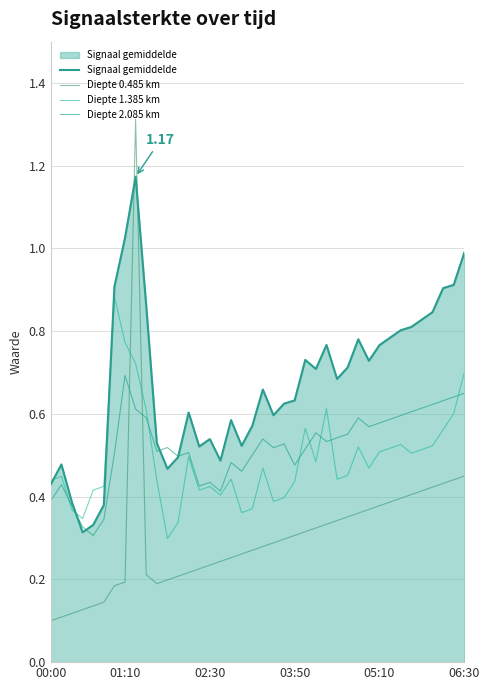

Does the chart have visible grid lines?

Yes